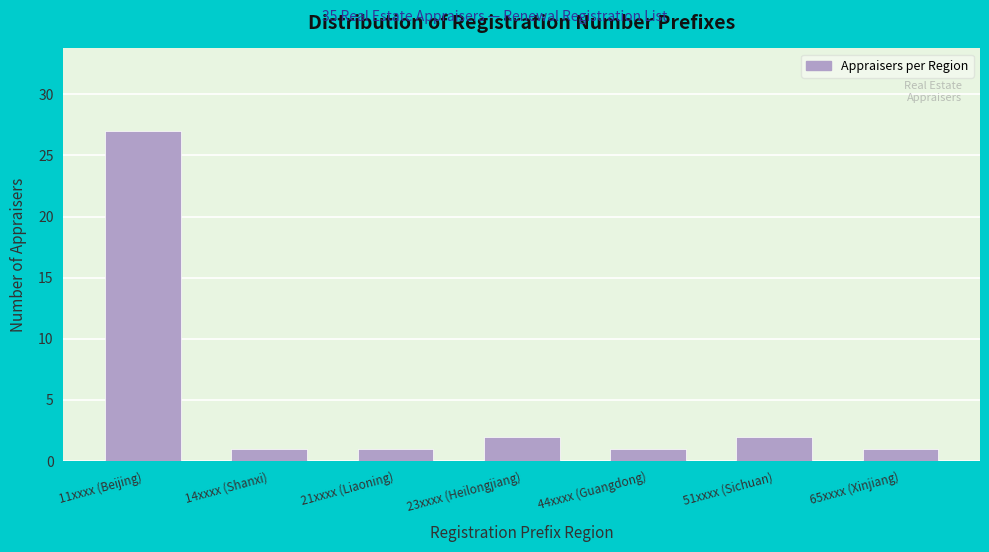

Reading right to left, what are all the values shown in this chart?

1	2	1	2	1	1	27